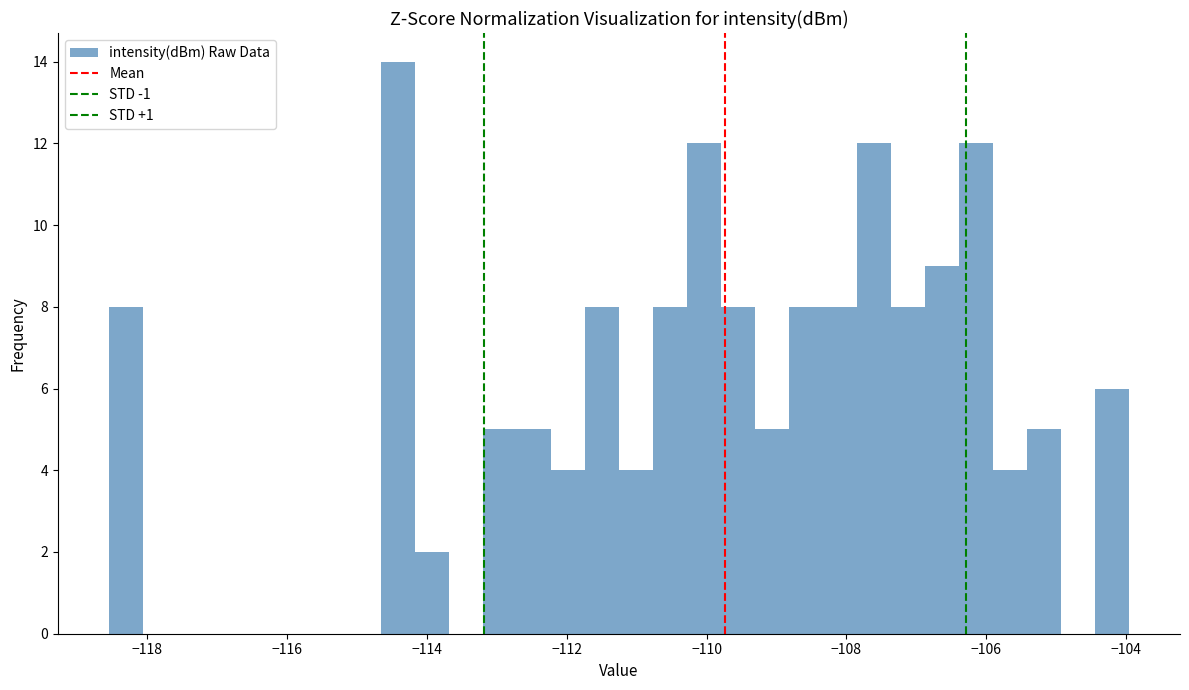

Around what value on the x-axis is the tallest bar? Give the approximate position of its centre, as read against the axis.

-114.4